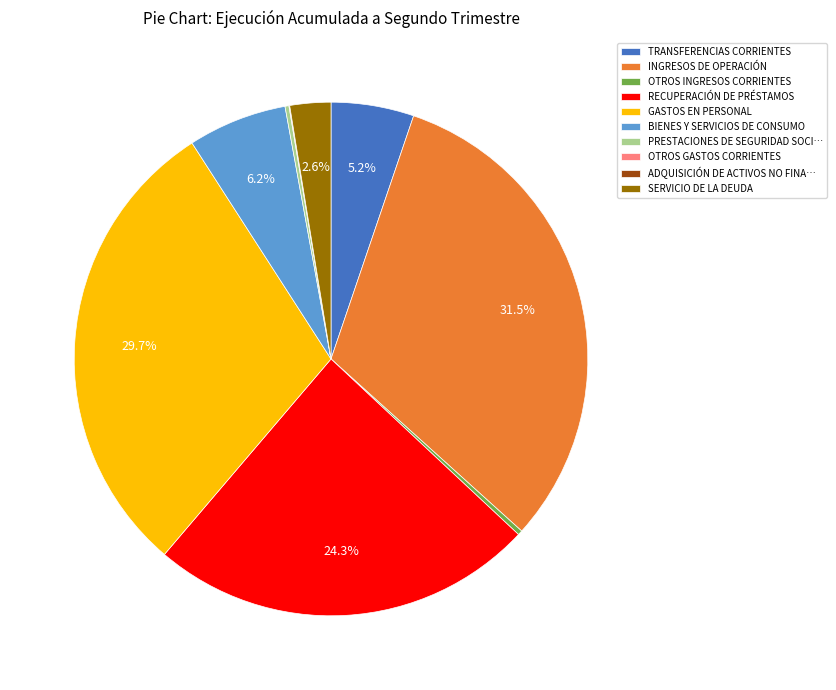

What portion of the pie excludes INGRESOS DE OPERACIÓN?

68.5%